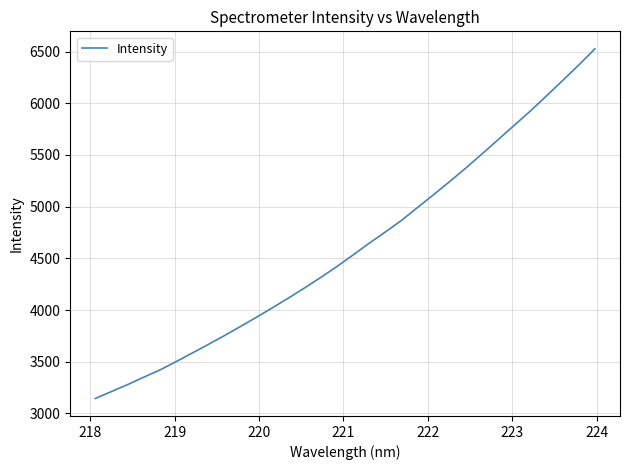

What is the difference between the maximum and minimum values?

3382.0